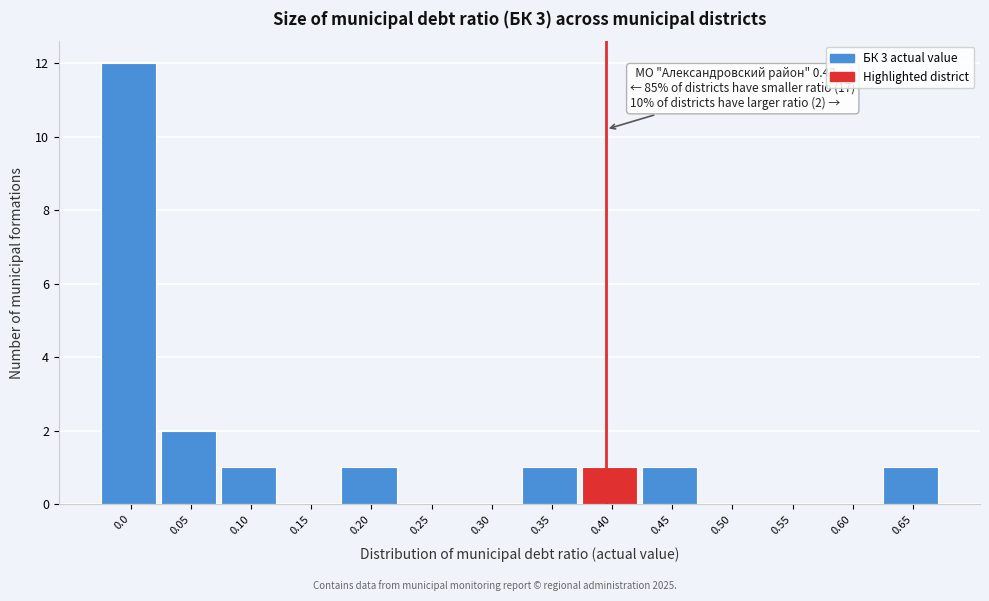

Reading left to right, extract all data points from this chart.

0.0=12	0.05=2	0.10=1	0.15=0	0.20=1	0.25=0	0.30=0	0.35=1	0.40=1	0.45=1	0.50=0	0.55=0	0.60=0	0.65=1